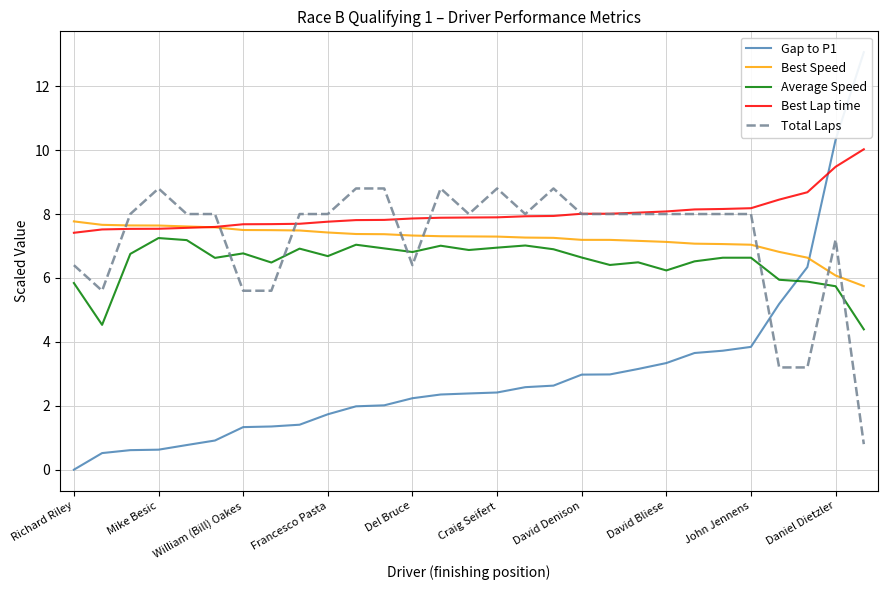

Which category has the lowest value in the Best Lap time series?

Richard Riley